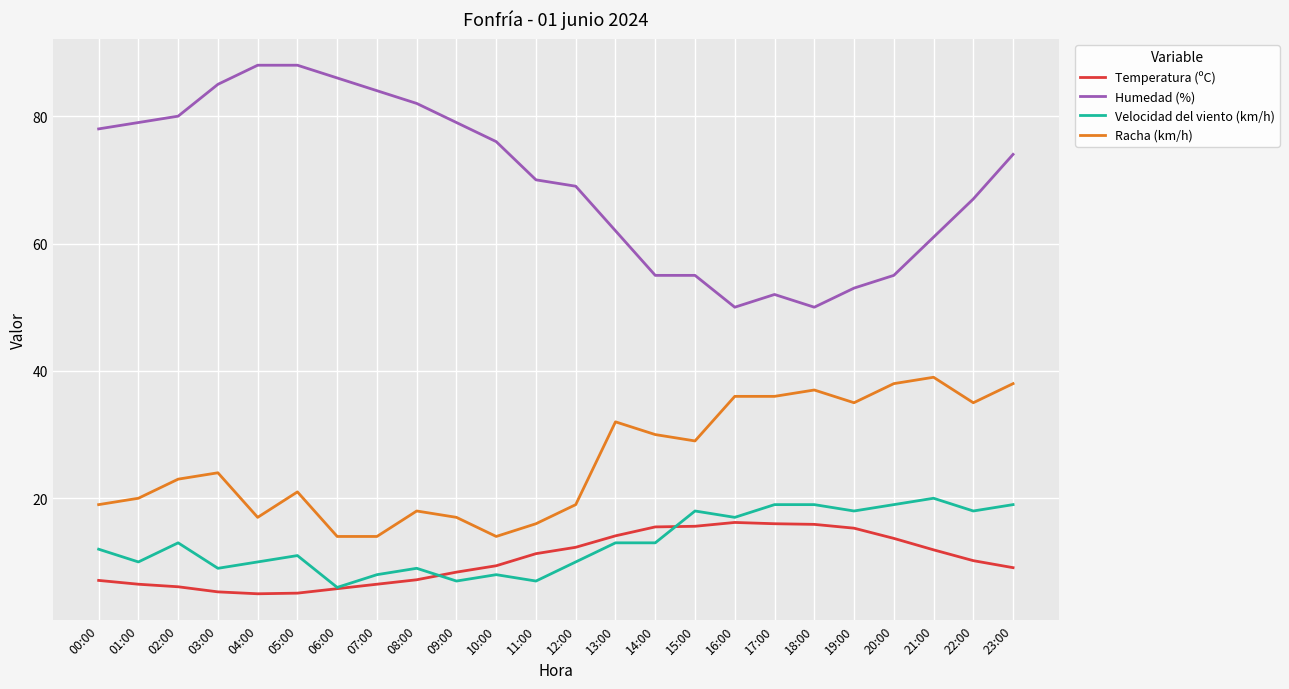

True or false: Humedad (%) and Temperatura (ºC) cross at least once.

False